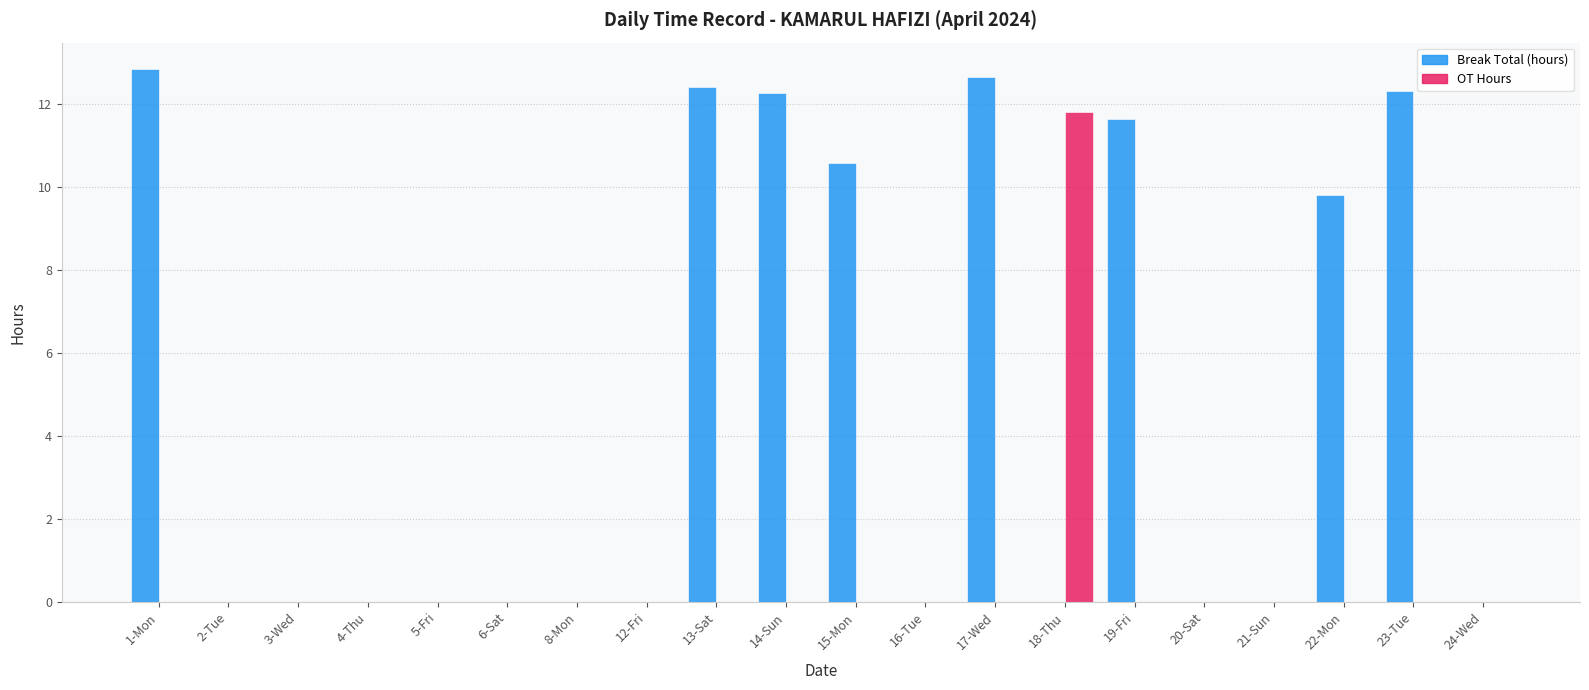

Which series has the largest total across all categories?

Break Total (hours)